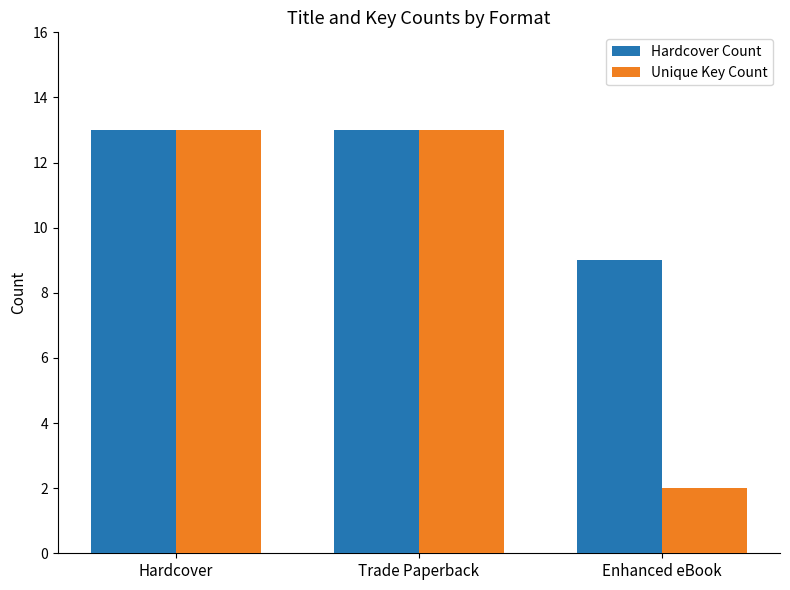

Is the value of Hardcover Count at Trade Paperback greater than the value of Unique Key Count at Enhanced eBook?

Yes